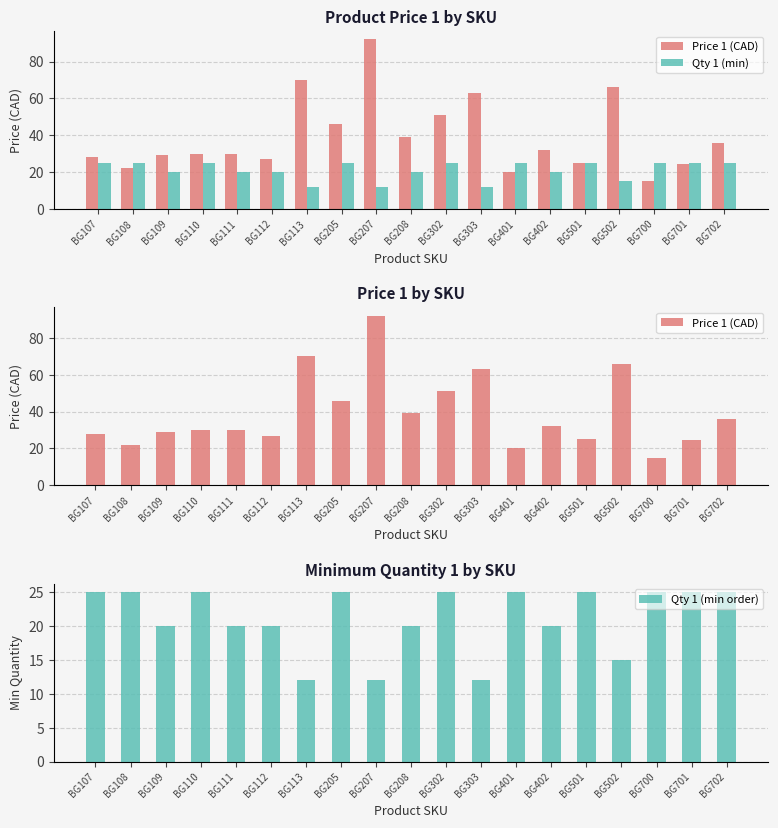

Reading right to left, transcribe all the data shown in this chart.

Price 1 (CAD): BG702=36.0	BG701=24.5	BG700=15.0	BG502=66.0	BG501=25.0	BG402=32.0	BG401=20.0	BG303=63.0	BG302=51.0	BG208=39.0	BG207=92.0	BG205=46.0	BG113=70.0	BG112=27.0	BG111=30.0	BG110=30.0	BG109=29.0	BG108=22.0	BG107=28.0
Qty 1 (min): BG702=25.0	BG701=25.0	BG700=25.0	BG502=15.0	BG501=25.0	BG402=20.0	BG401=25.0	BG303=12.0	BG302=25.0	BG208=20.0	BG207=12.0	BG205=25.0	BG113=12.0	BG112=20.0	BG111=20.0	BG110=25.0	BG109=20.0	BG108=25.0	BG107=25.0
Qty 1 (min order): BG702=25.0	BG701=25.0	BG700=25.0	BG502=15.0	BG501=25.0	BG402=20.0	BG401=25.0	BG303=12.0	BG302=25.0	BG208=20.0	BG207=12.0	BG205=25.0	BG113=12.0	BG112=20.0	BG111=20.0	BG110=25.0	BG109=20.0	BG108=25.0	BG107=25.0